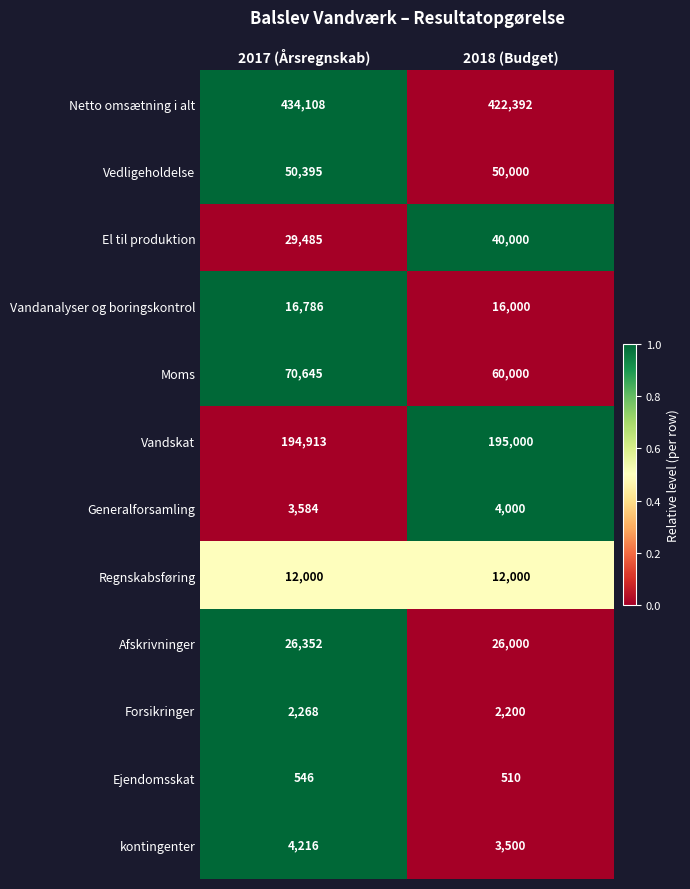

At which category is the sum across all series the highest?

2017 (Årsregnskab)